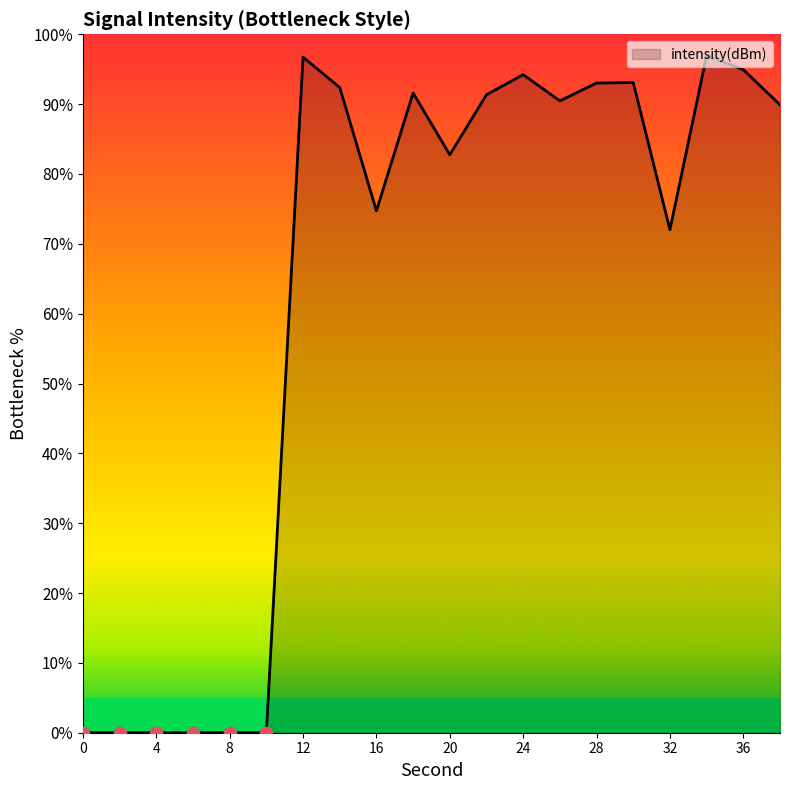

What is the difference between the maximum and minimum values?

97.0